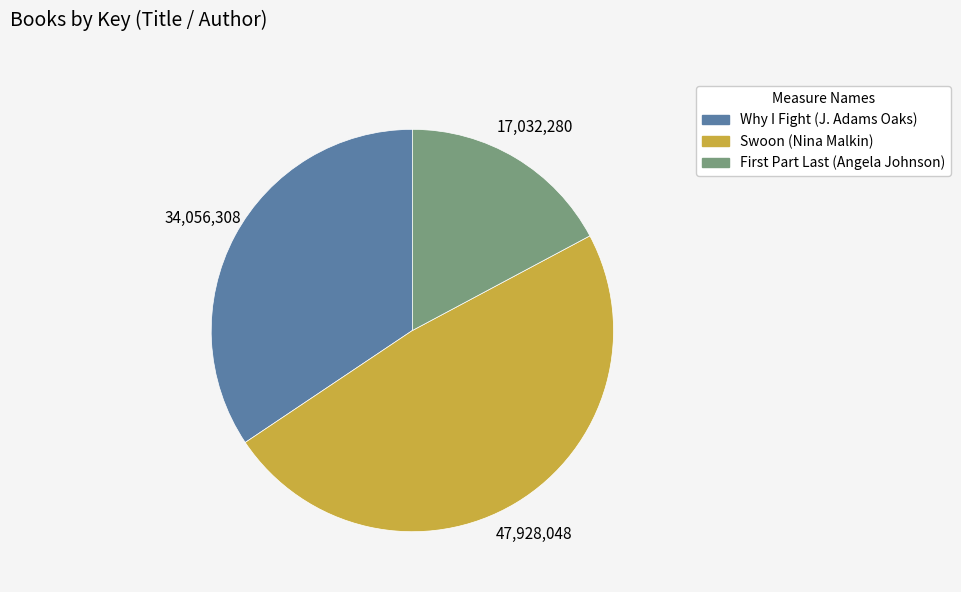

Is Why I Fight (J. Adams Oaks) the majority of the pie?

No